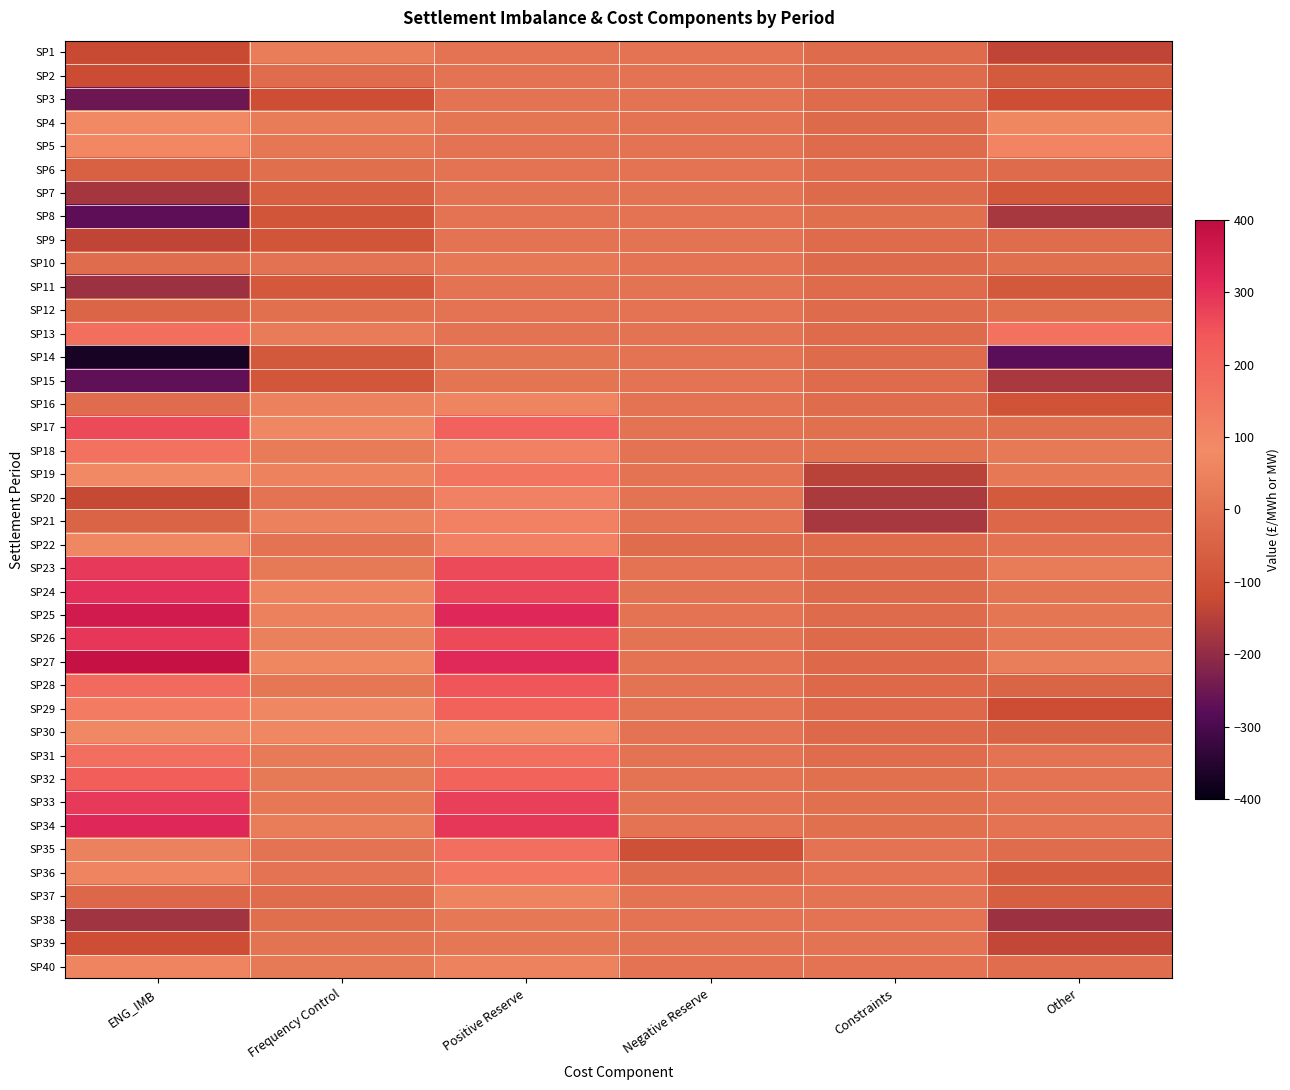

What is the difference between the highest and lowest values at Negative Reserve?

107.5